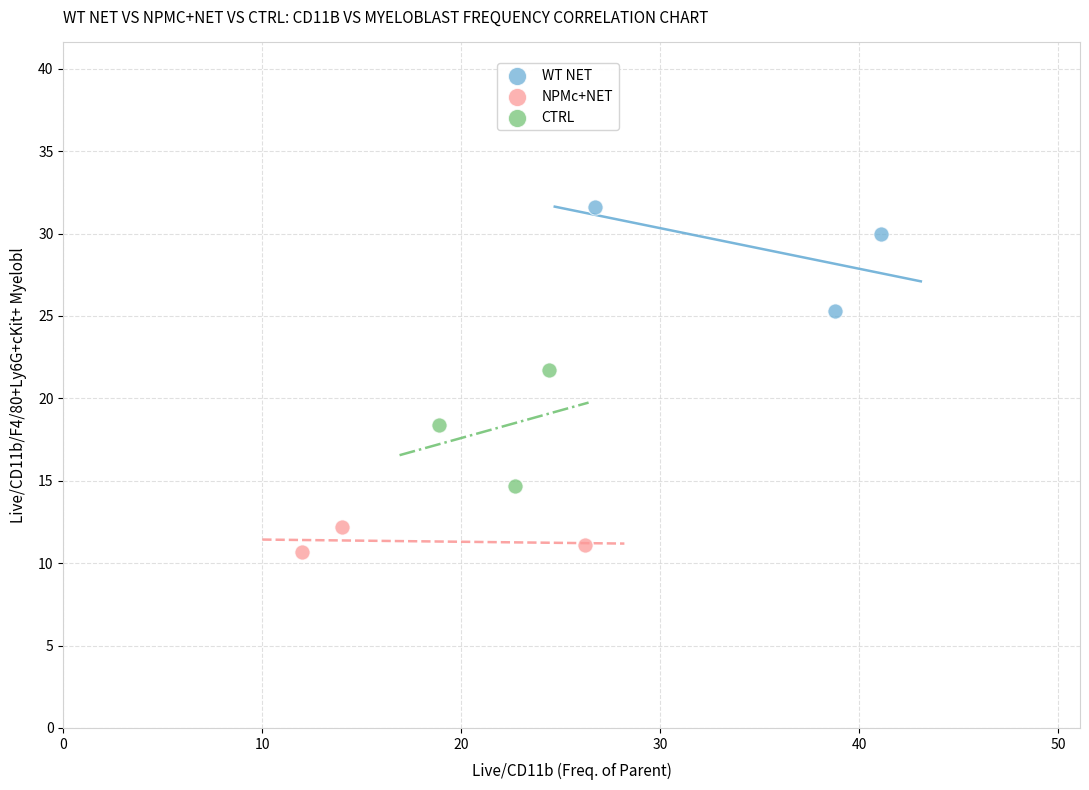

Which series contains the lowest Y value?

NPMc+NET